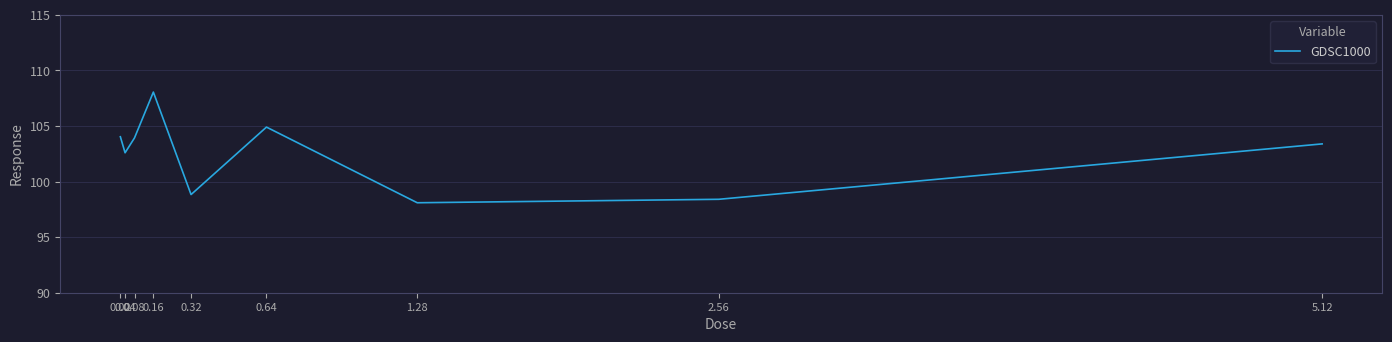

What is the smallest value displayed?

98.1